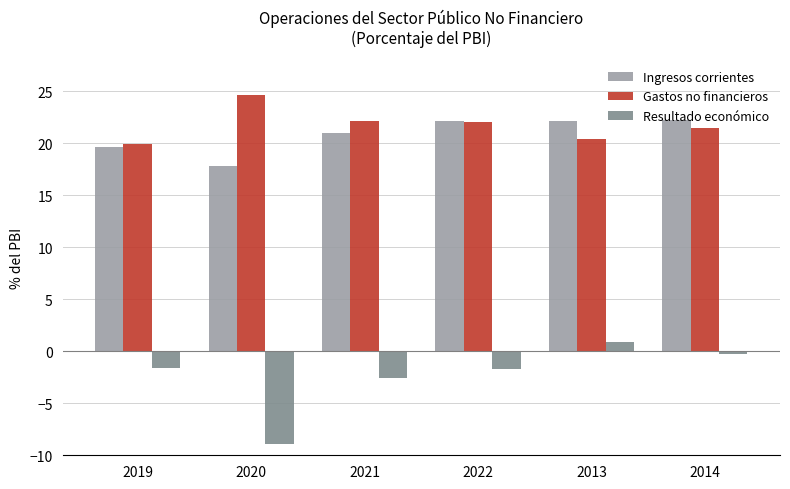

Is it true that Resultado económico equals -15.6 at 2020?

False